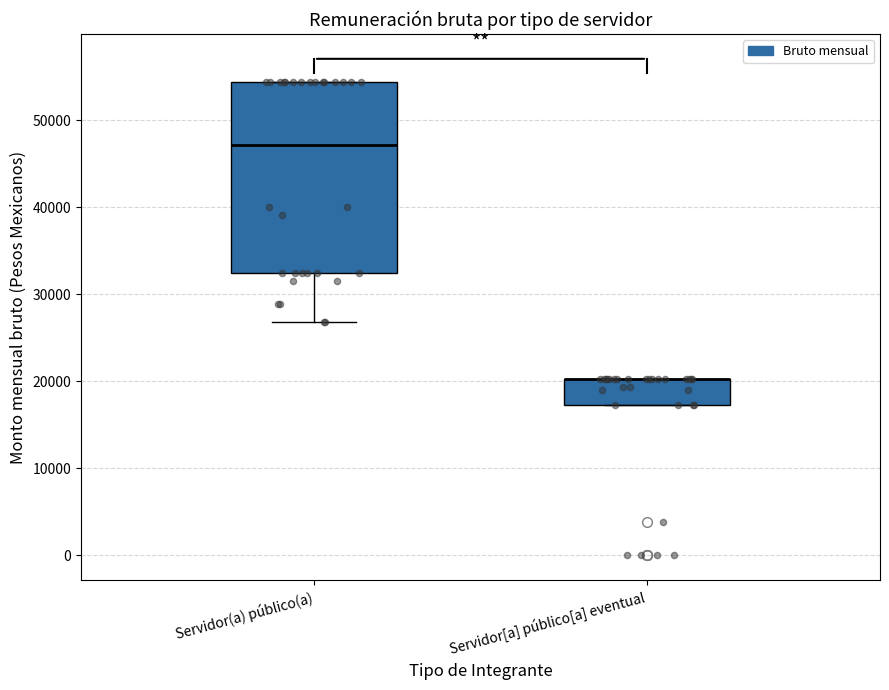

Reading left to right, read every box against the y-axis: the position of its median line, the range the box covers, and the ends of its whiskers. The values are not printed on the chart, so give them approximately, as read against the axis.

Servidor(a) público(a): median 47000, box 32000 to 54000, whiskers 27000 to 54000
Servidor[a] público[a] eventual: median 20000 (drawn on the box's upper edge), box 17000 to 20000, whiskers 17000 to 20000